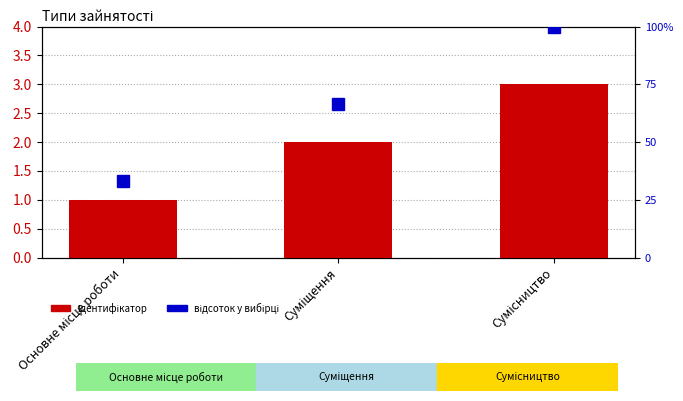

What is the minimum value for відсоток у вибірці?

33.3